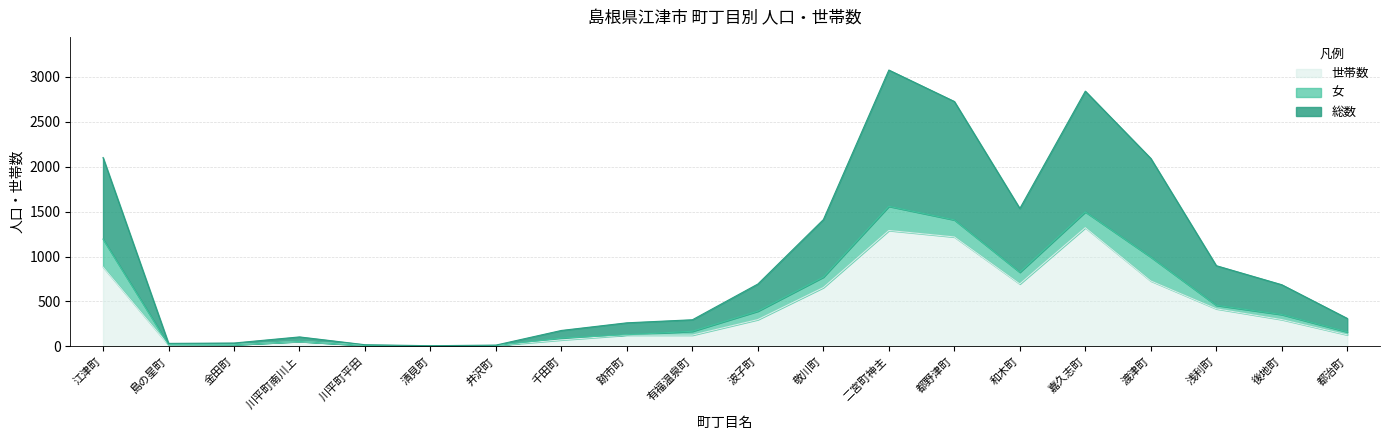

Where is 総数 nearest to the value 1541?

和木町